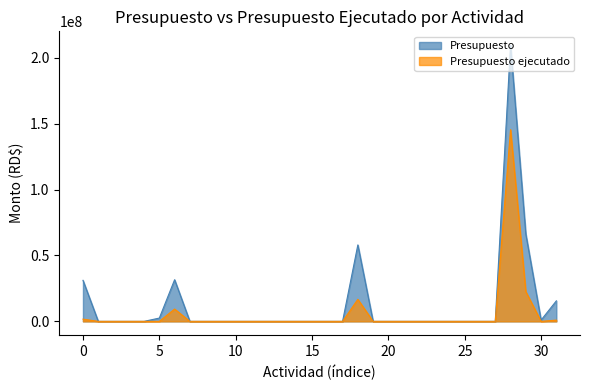

Does the chart have visible grid lines?

No